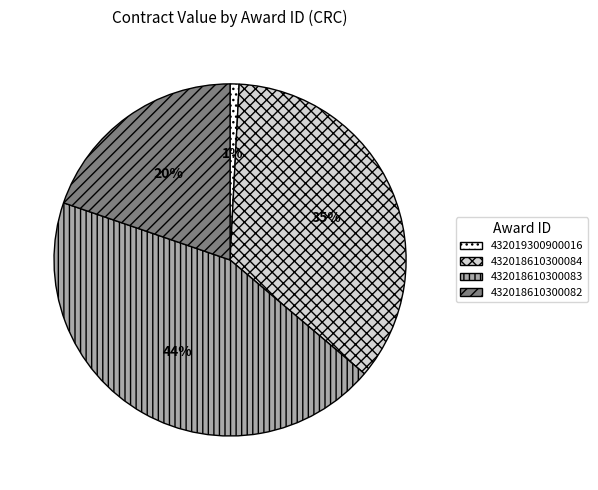

Between 432018610300082 and 432018610300083, which is larger?

432018610300083